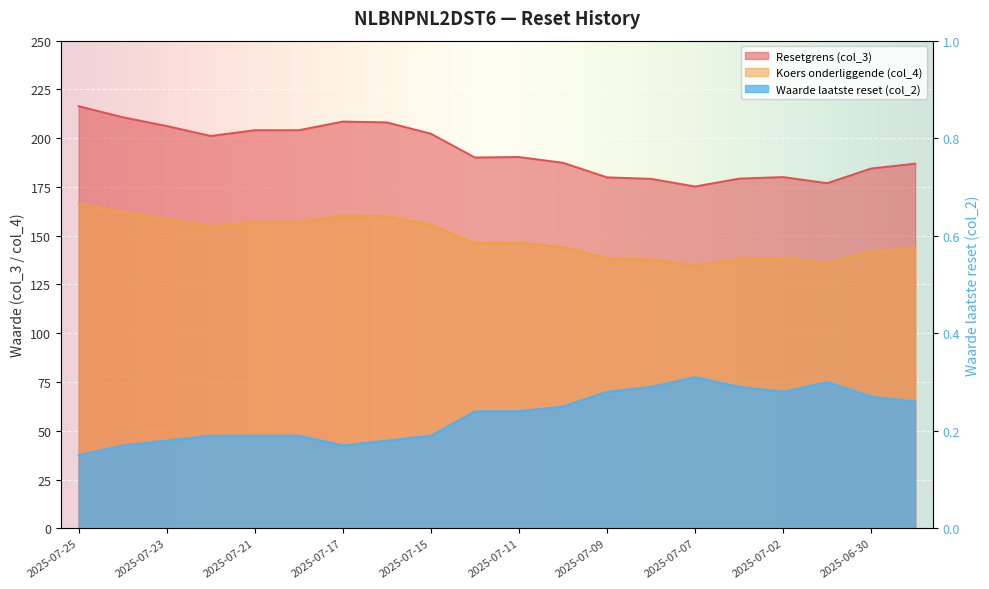

What is the label of the 16th point from the right?

2025-07-21